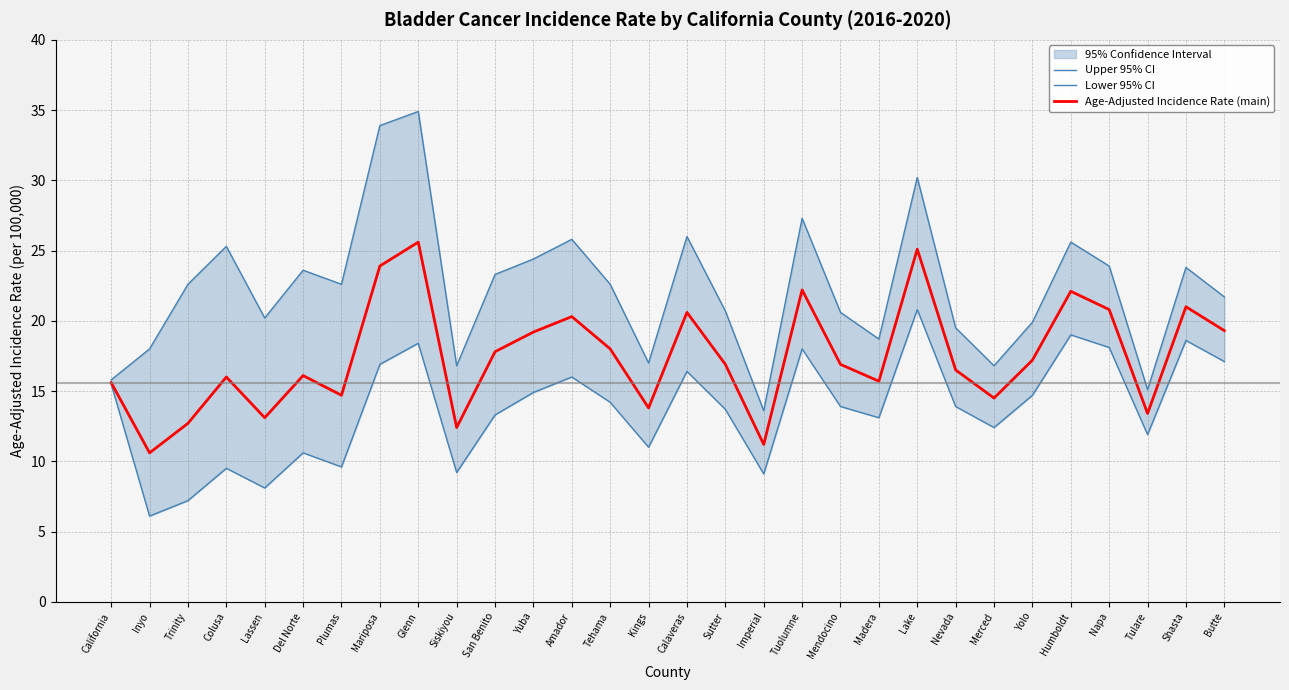

Which series changed the most between Del Norte and Yuba?

Lower 95% CI